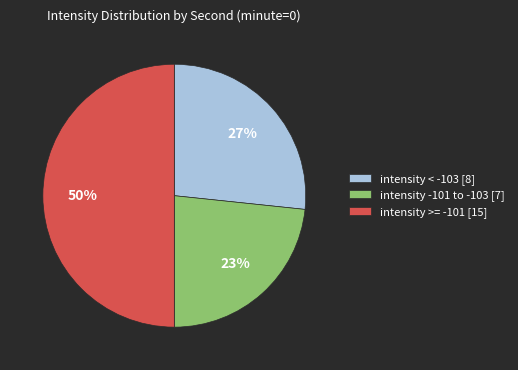

True or false: intensity -101 to -103 [7] accounts for 35% of the total.

False